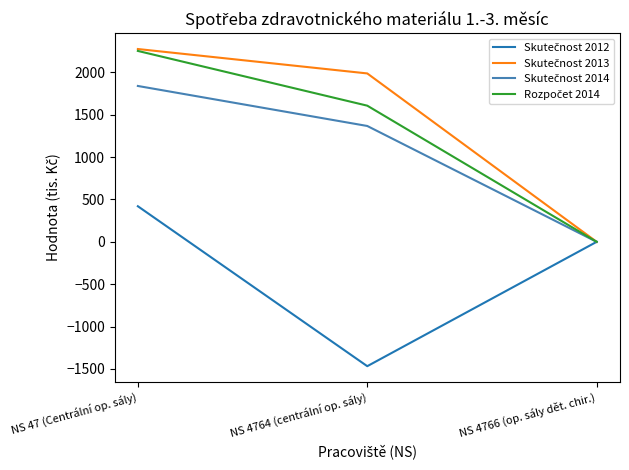

At which category is the sum across all series the highest?

NS 47 (Centrální op. sály)